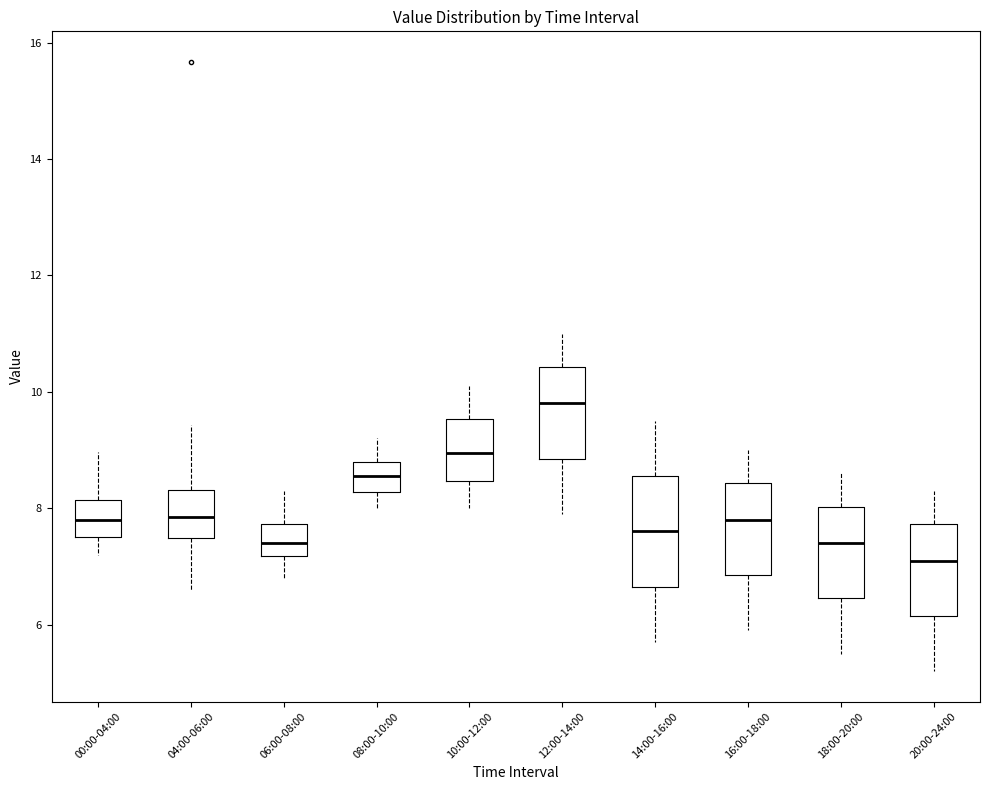

Reading left to right, transcribe this box plot: for each box, give where its median line is, the range the box spans, and where its two whiskers end, as read against the y-axis. The values are not printed on the chart, so give them approximately, as read against the axis.

00:00-04:00: median 7.8, box 7.6 to 8.2, whiskers 7.2 to 9.0
04:00-06:00: median 7.8, box 7.4 to 8.4, whiskers 6.6 to 9.4
06:00-08:00: median 7.4, box 7.2 to 7.8, whiskers 6.8 to 8.4
08:00-10:00: median 8.6, box 8.2 to 8.8, whiskers 8.0 to 9.2
10:00-12:00: median 9.0, box 8.4 to 9.6, whiskers 8.0 to 10.2
12:00-14:00: median 9.8, box 8.8 to 10.4, whiskers 8.0 to 11.0
14:00-16:00: median 7.6, box 6.6 to 8.6, whiskers 5.8 to 9.6
16:00-18:00: median 7.8, box 6.8 to 8.4, whiskers 6.0 to 9.0
18:00-20:00: median 7.4, box 6.4 to 8.0, whiskers 5.6 to 8.6
20:00-24:00: median 7.2, box 6.2 to 7.8, whiskers 5.2 to 8.4